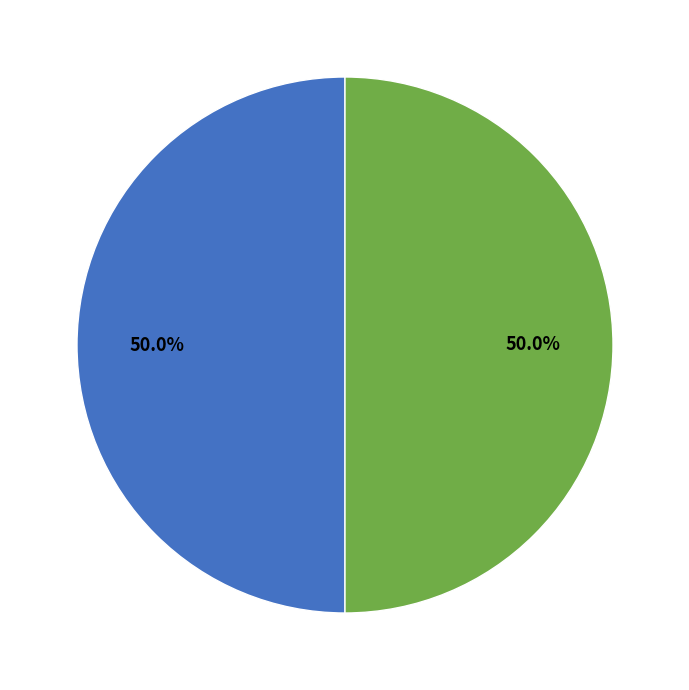

Is there a majority slice in this chart?

No